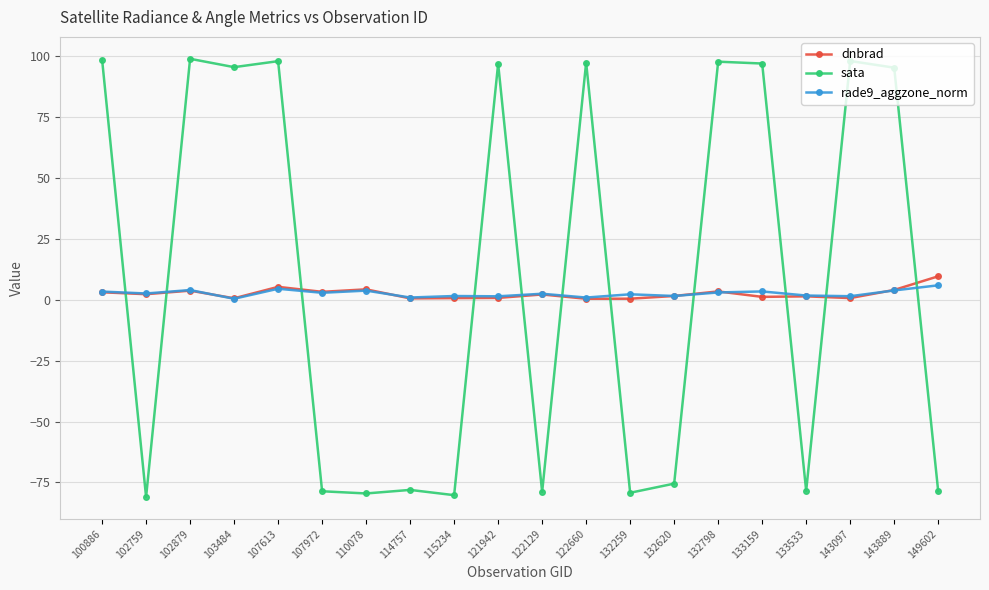

True or false: dnbrad and rade9_aggzone_norm cross at least once.

True